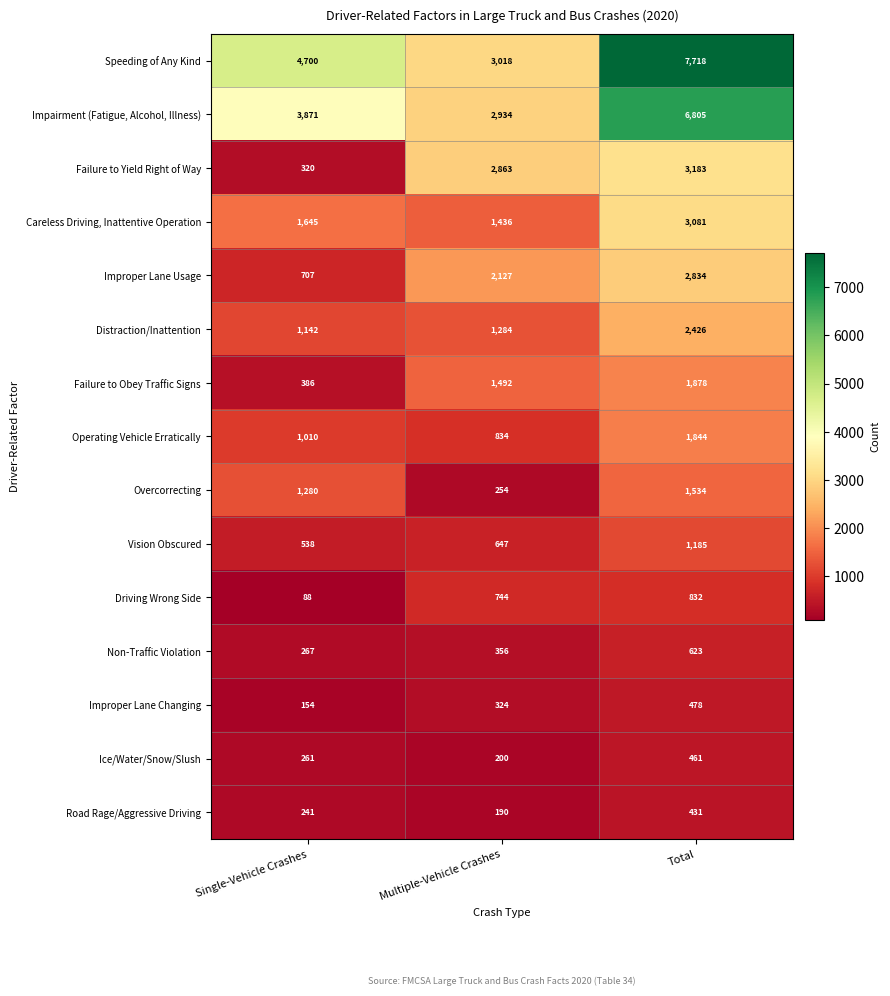

Where is Operating Vehicle Erratically nearest to the value 1339?

Single-Vehicle Crashes